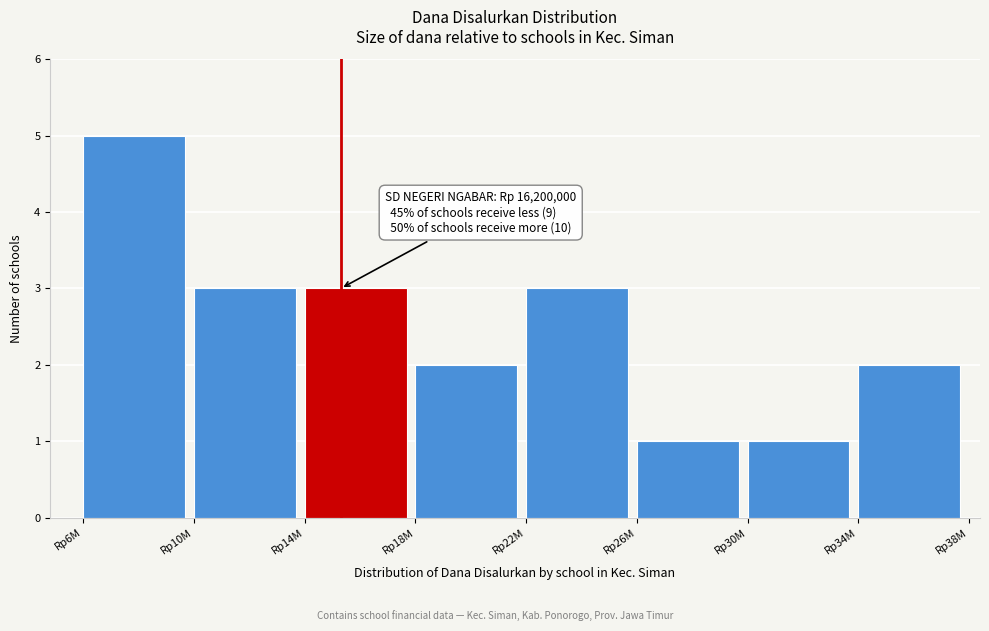

Reading left to right, transcribe all the data shown in this chart.

5	3	3	2	3	1	1	2